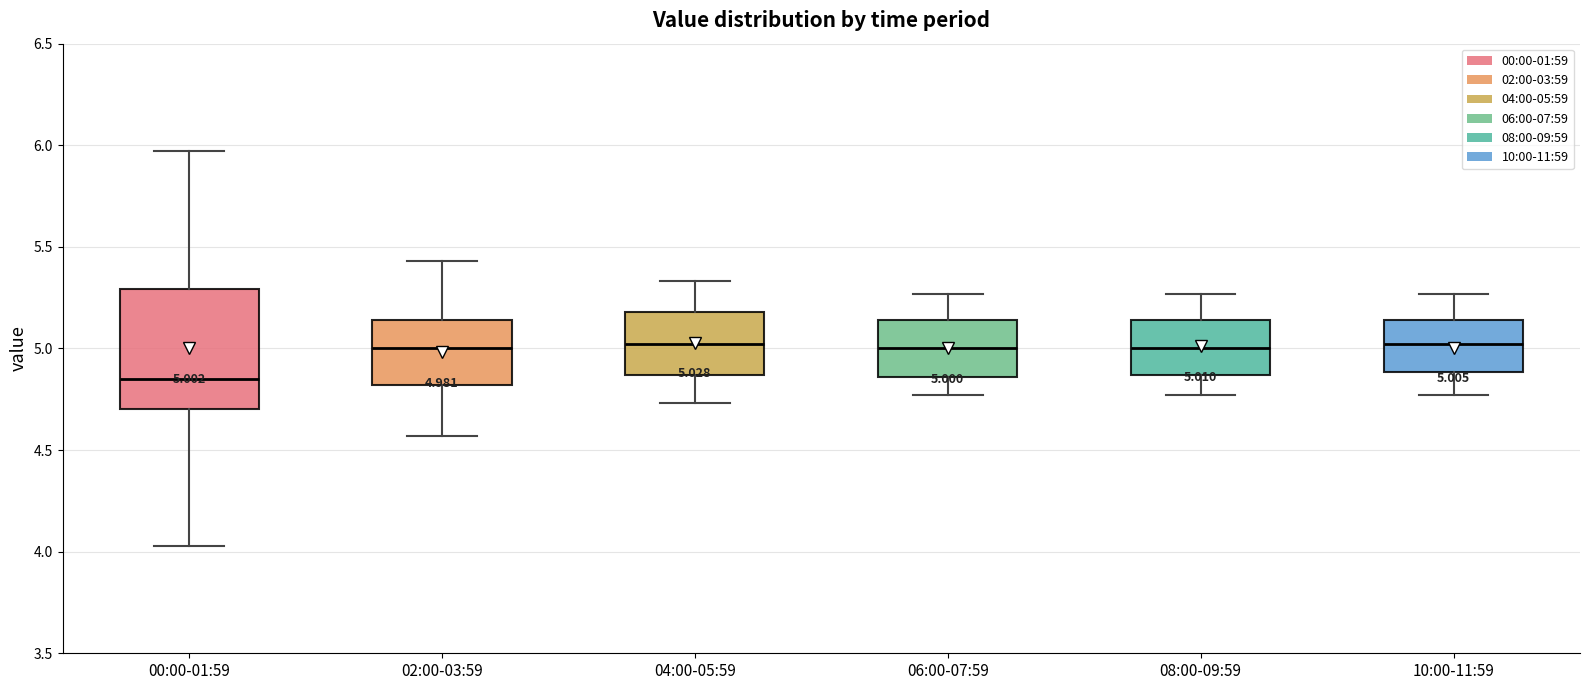

Which box is the tallest, from its lower edge to its upper edge?

00:00-01:59